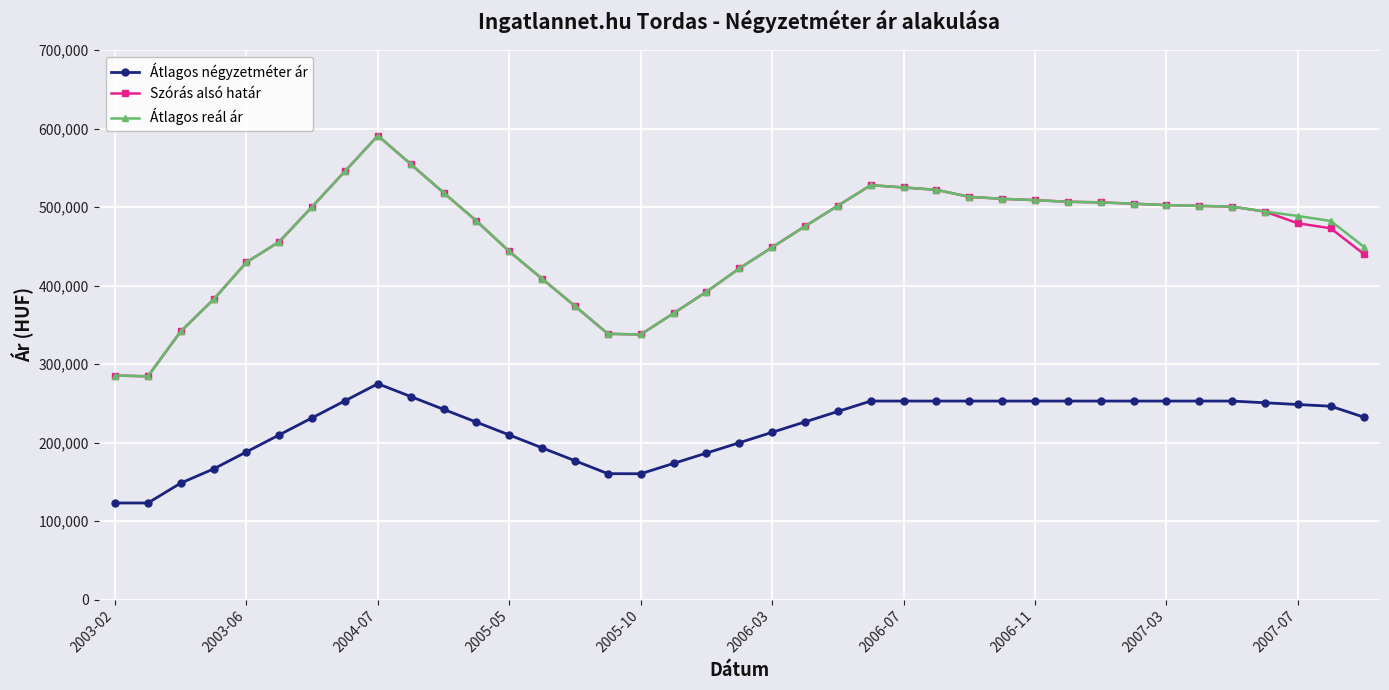

What is the sum of all Átlagos négyzetméter ár values?

8599317